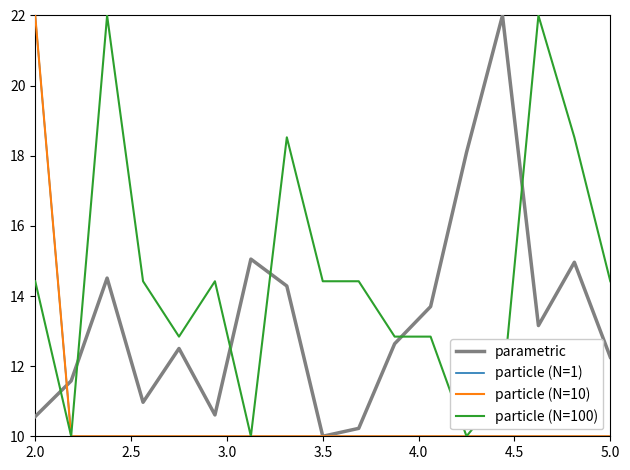

Reading left to right, transcribe all the data shown in this chart.

parametric: 10.6	11.6	14.5	11.0	12.5	10.6	15.1	14.3	10.0	10.2	12.6	13.7	18.1	22.0	13.2	15.0	12.3
particle (N=1): 22.0	10.0	10.0	10.0	10.0	10.0	10.0	10.0	10.0	10.0	10.0	10.0	10.0	10.0	10.0	10.0	10.0
particle (N=10): 22.0	10.0	10.0	10.0	10.0	10.0	10.0	10.0	10.0	10.0	10.0	10.0	10.0	10.0	10.0	10.0	10.0
particle (N=100): 14.4	10.0	22.0	14.4	12.8	14.4	10.0	18.5	14.4	14.4	12.8	12.8	10.0	11.3	22.0	18.5	14.4